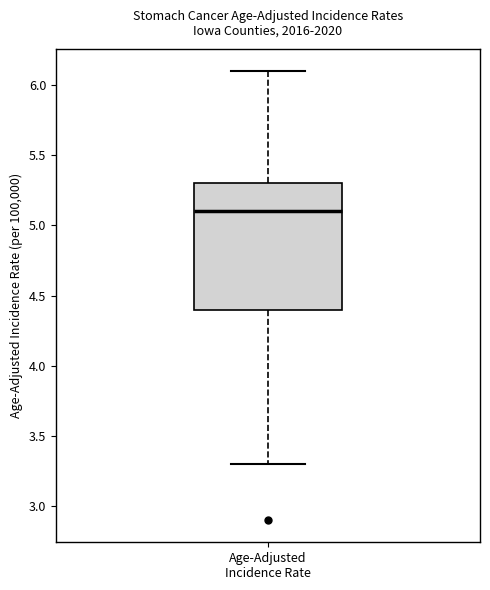

Transcribe this box plot: give where the median line is, the range the box spans, and where the two whiskers end, as read against the y-axis. The values are not printed on the chart, so give them approximately, as read against the axis.

median 5.1, box 4.4 to 5.3, whiskers 3.3 to 6.1